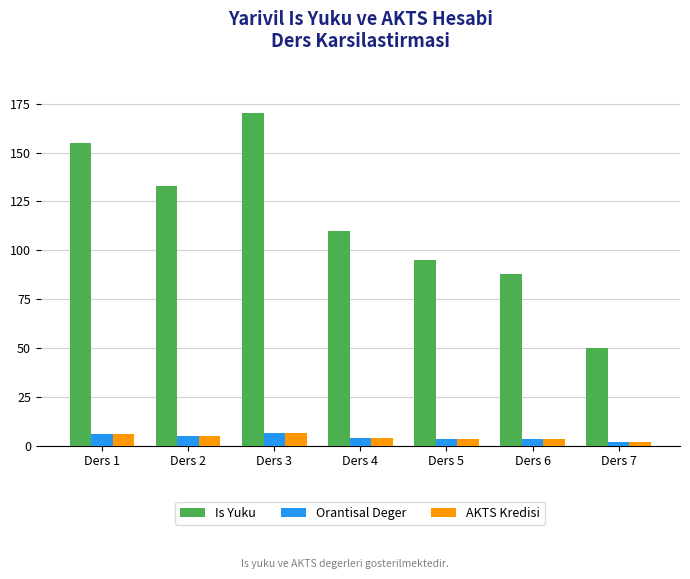

True or false: Is Yuku has a value of 95.0 at Ders 5.

True